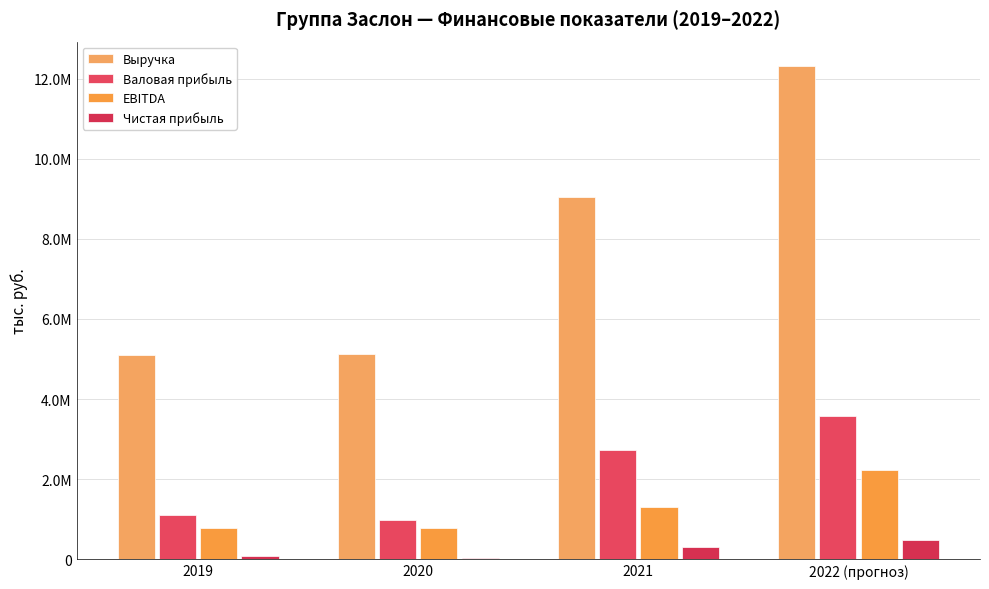

Are the bars grouped side by side (vs. stacked)?

Yes